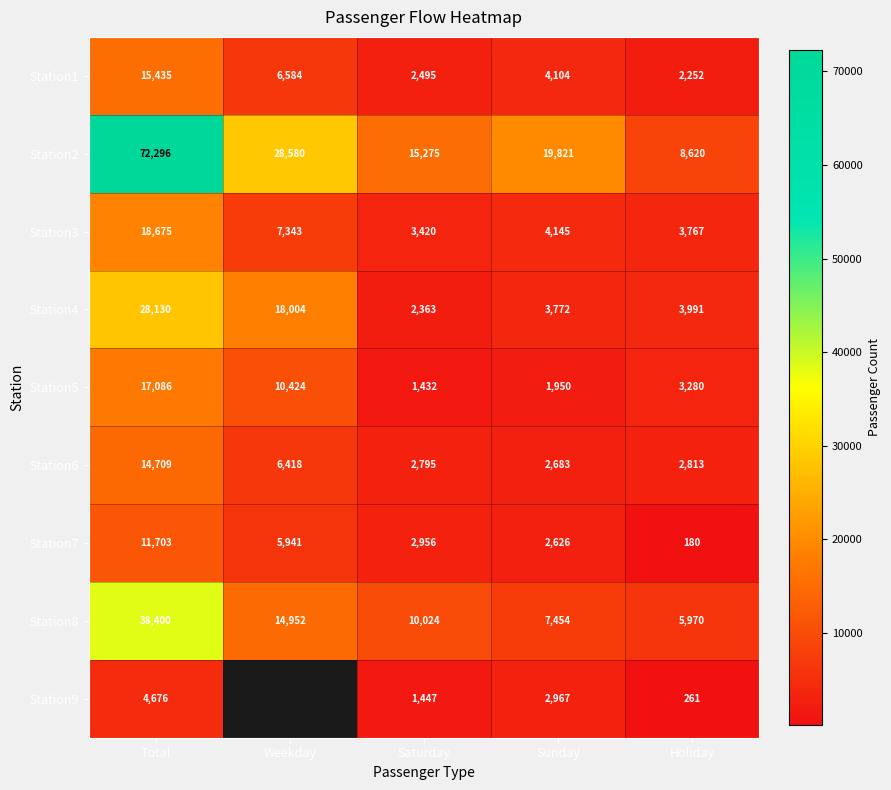

Is the value of Station5 at Total greater than the value of Station3 at Weekday?

Yes